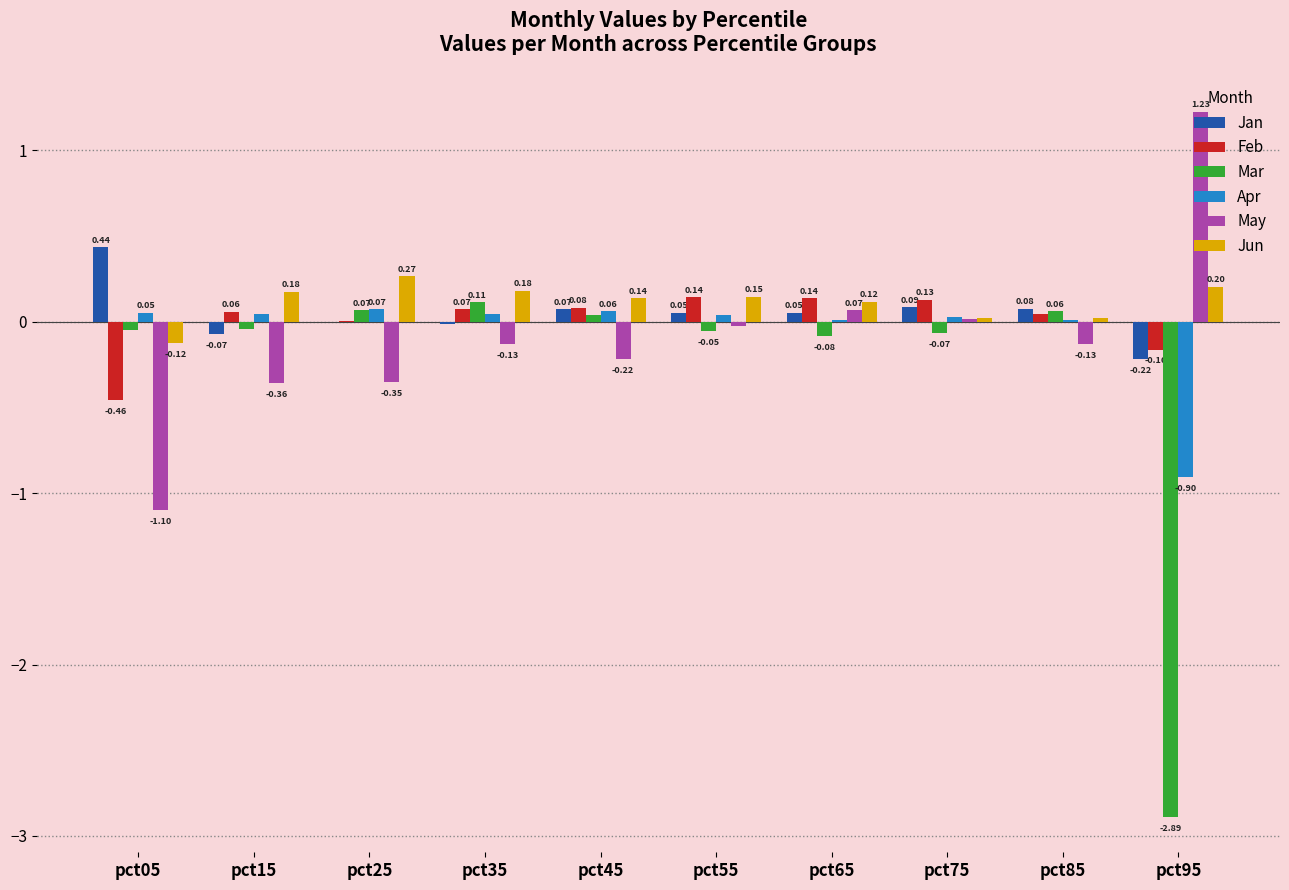

Where is May nearest to the value 0?

pct75